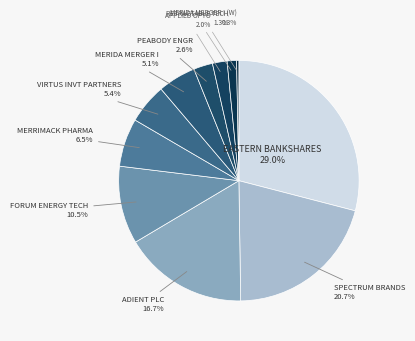

What is the ratio of the value at APPLIED OPTO to the value at VIRTUS INVT PARTNERS?

0.4